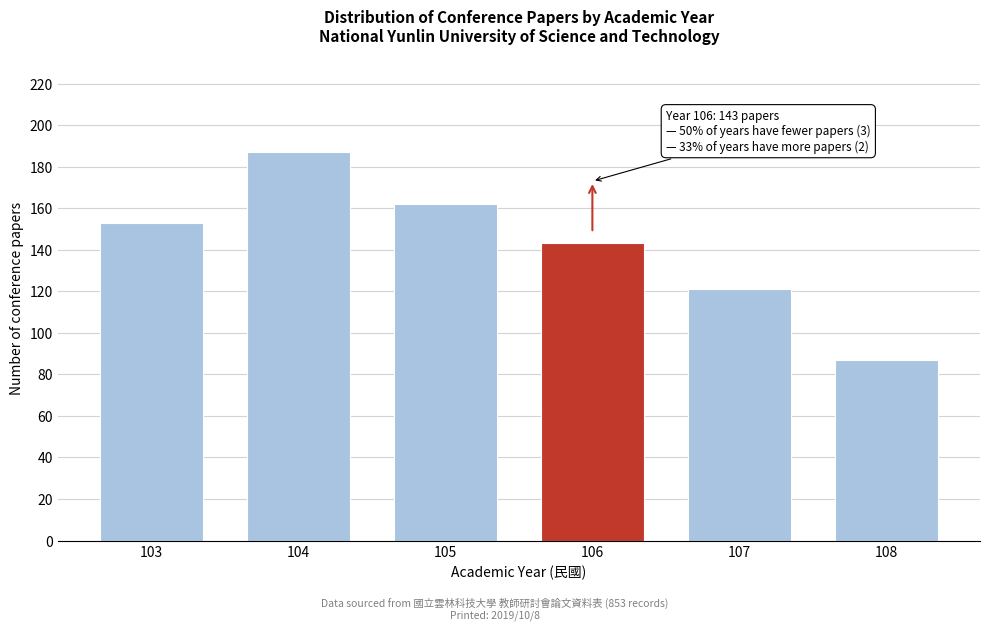

Reading left to right, what are all the values shown in this chart?

153	187	162	143	121	87